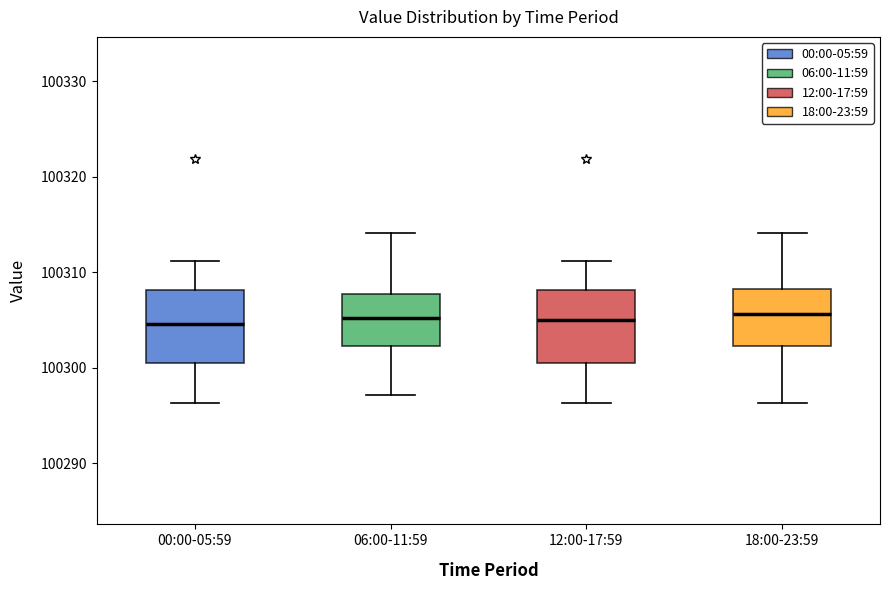

Where does the median line of the box for 06:00-11:59 sit on the y-axis? The values are not printed on the chart, so give them approximately, as read against the axis.

100305